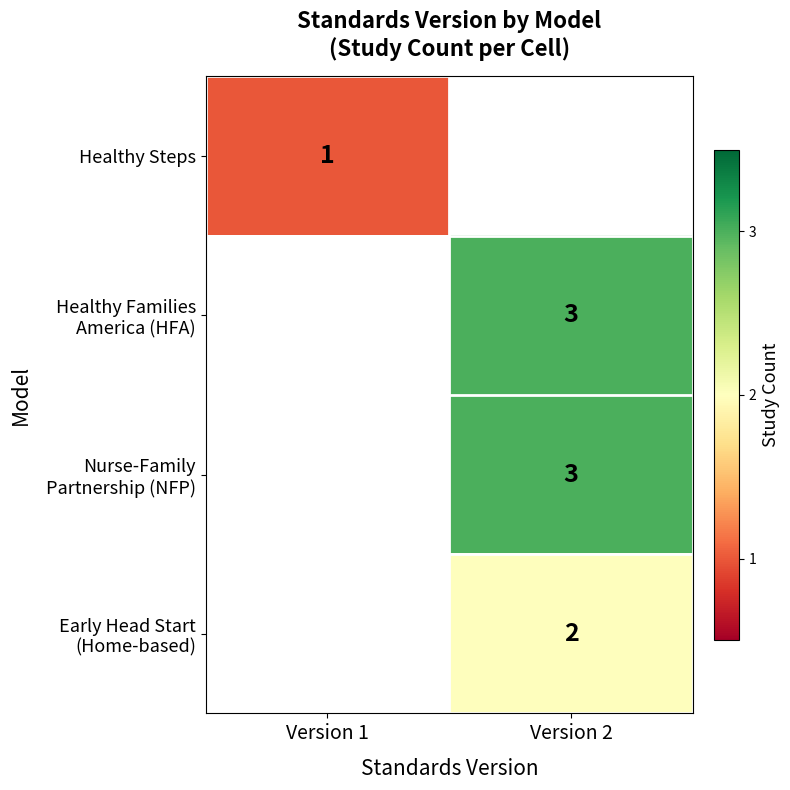

Is it true that Healthy Families America (HFA) equals 1.7 at Version 2?

False